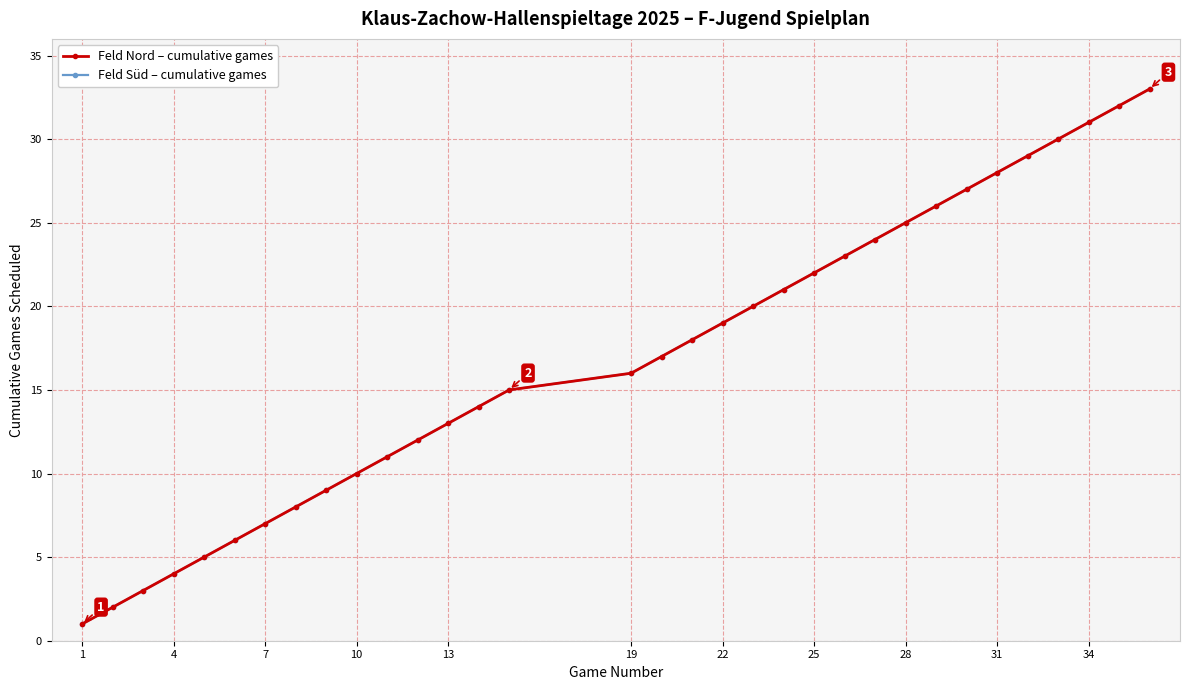

What is the difference between the maximum and minimum values in the Feld Nord – cumulative games series?

32